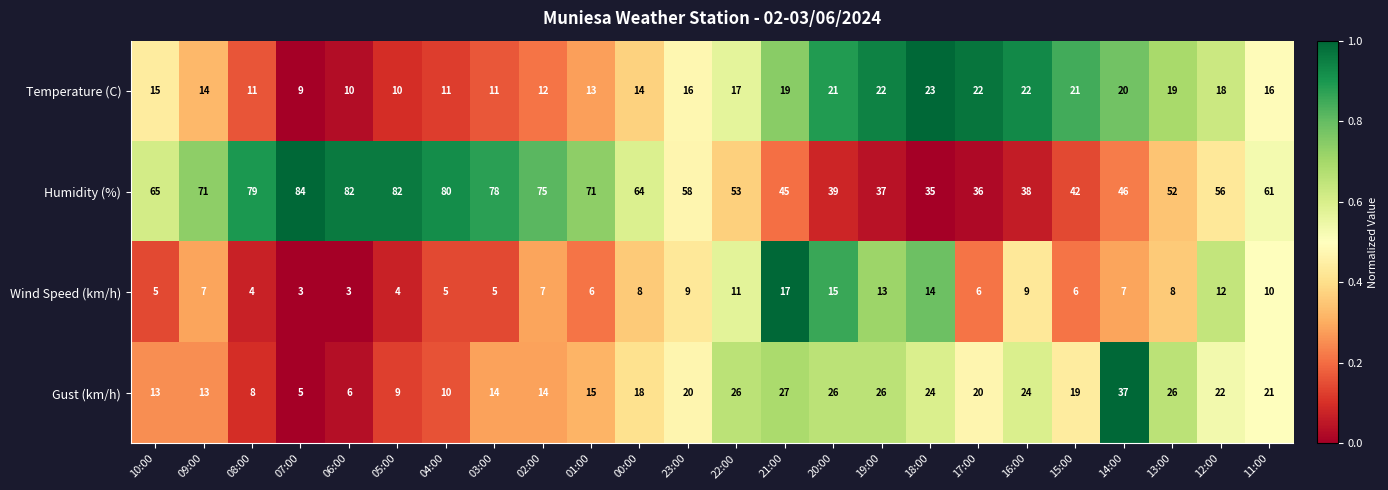

What is the difference between the highest and lowest values at 15:00?

36